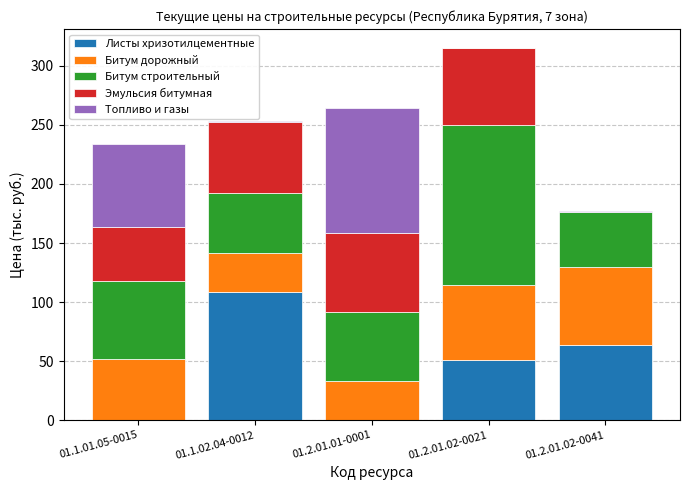

True or false: Листы хризотилцементные has a value of 108.2 at 01.1.02.04-0012.

True